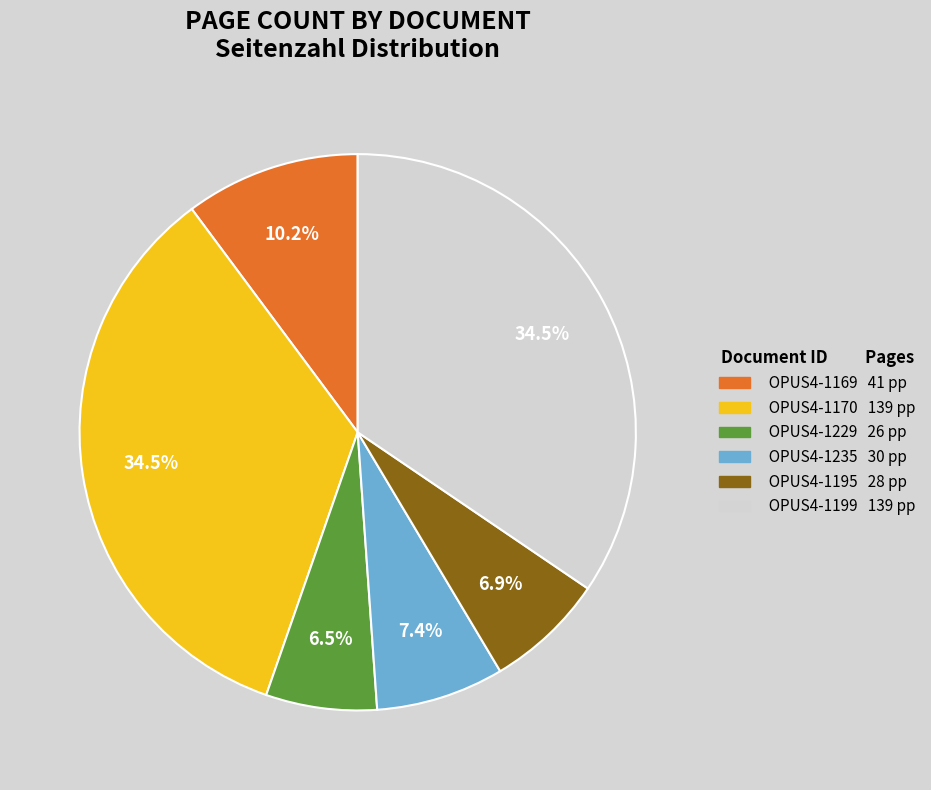

What percentage is the OPUS4-1235 slice, to the nearest percent?

7%